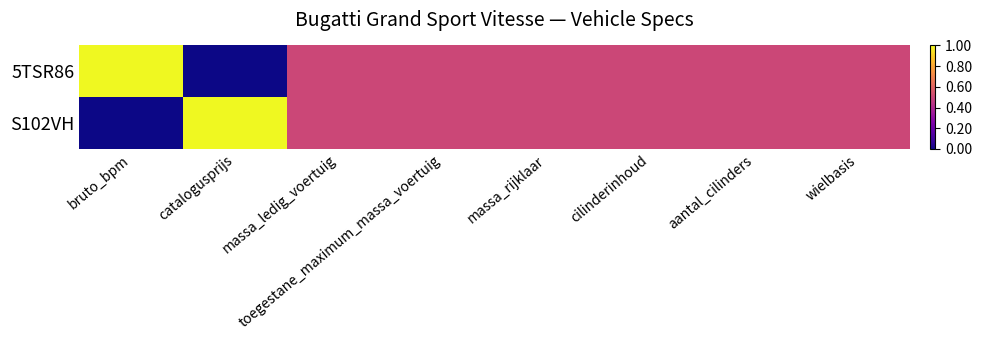

Reading left to right, list all the values displayed in this chart.

5TSR86: bruto_bpm=1.0	catalogusprijs=0.0	massa_ledig_voertuig=0.5	toegestane_maximum_massa_voertuig=0.5	massa_rijklaar=0.5	cilinderinhoud=0.5	aantal_cilinders=0.5	wielbasis=0.5
S102VH: bruto_bpm=0.0	catalogusprijs=1.0	massa_ledig_voertuig=0.5	toegestane_maximum_massa_voertuig=0.5	massa_rijklaar=0.5	cilinderinhoud=0.5	aantal_cilinders=0.5	wielbasis=0.5